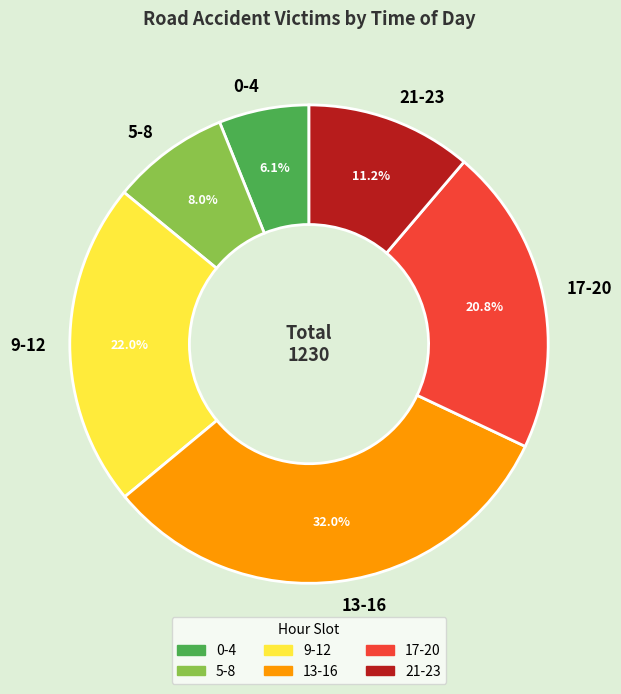

To the nearest percent, what is the difference between the largest and smallest slice percentages?

26%